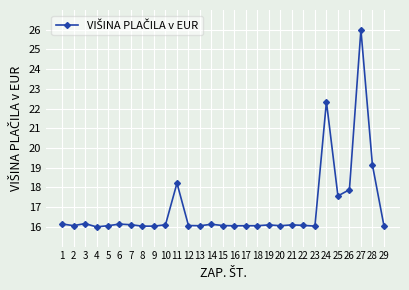

Where is the data nearest to the value 21?

24